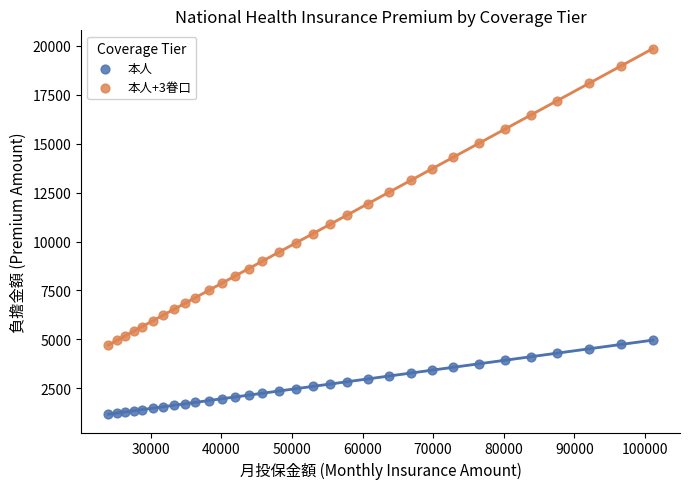

Which series has the widest spread of Y values?

本人+3眷口